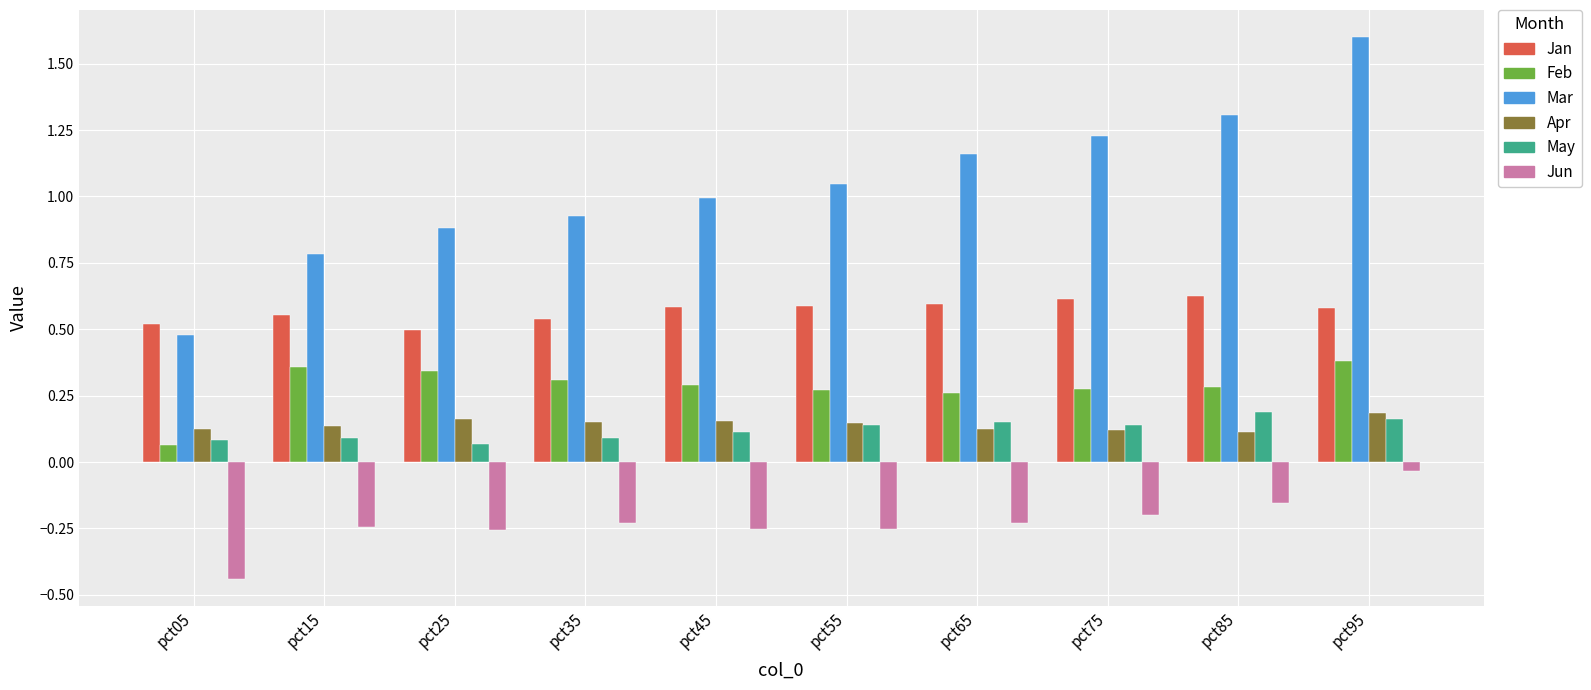

True or false: Feb has a value of 0.4 at pct15.

True